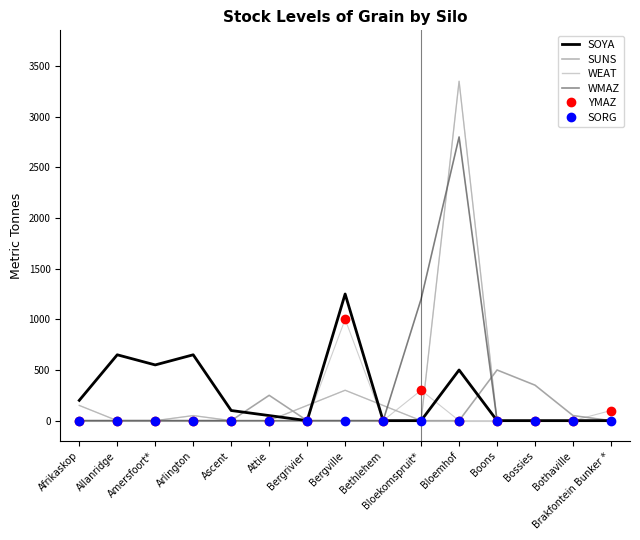

Reading left to right, what are all the values shown in this chart?

SOYA: 200	650	550	650	100	50	0	1250	0	0	500	0	0	0	0
SUNS: 0	0	0	0	0	250	0	0	0	0	0	500	350	50	0
WEAT: 150	0	0	50	0	0	150	300	150	0	3350	0	0	0	0
WMAZ: 0	0	0	0	0	0	0	0	0	1200	2800	0	0	0	0
YMAZ: 0	0	0	0	0	0	0	1000	0	300	0	0	0	0	100
SORG: 0	0	0	0	0	0	0	0	0	0	0	0	0	0	0